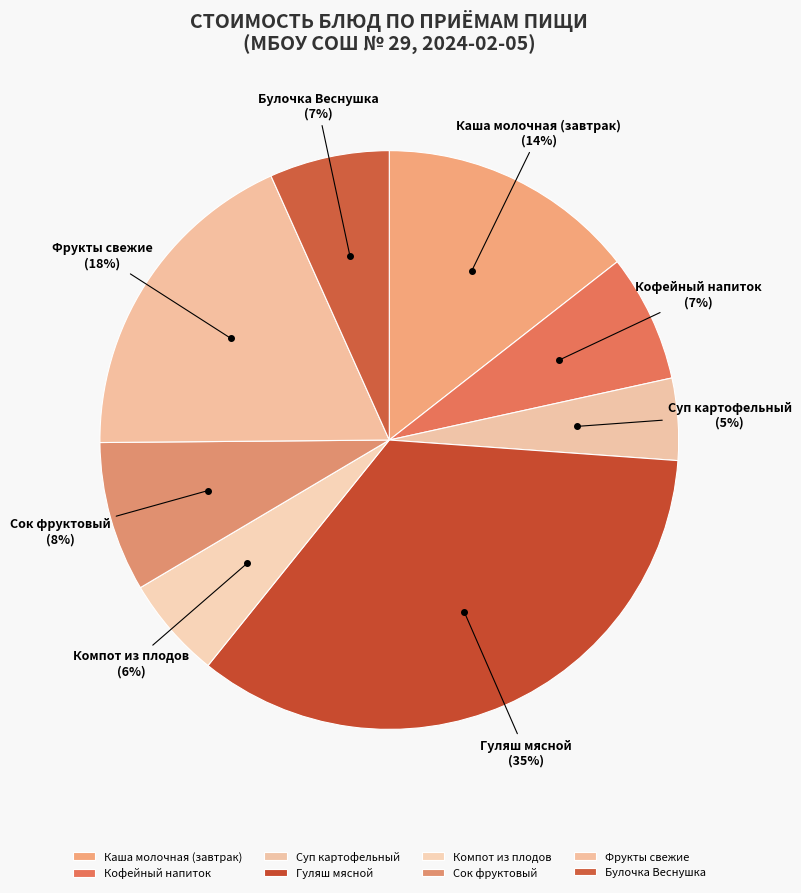

To the nearest percent, what percentage of the pie is Фрукты свежие?

18%